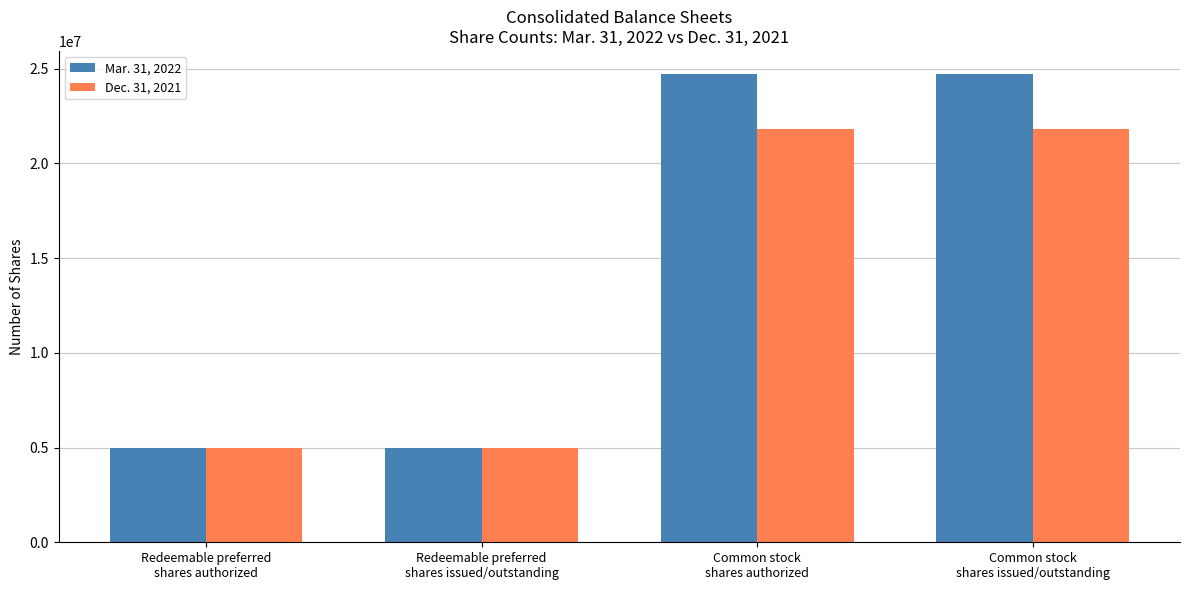

What is the sum of all Dec. 31, 2021 values?

53628496